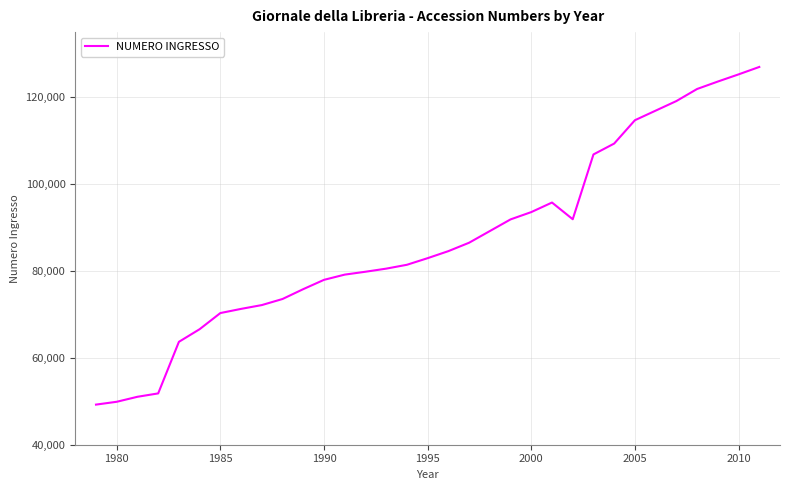

What is the greatest value displayed?

126977